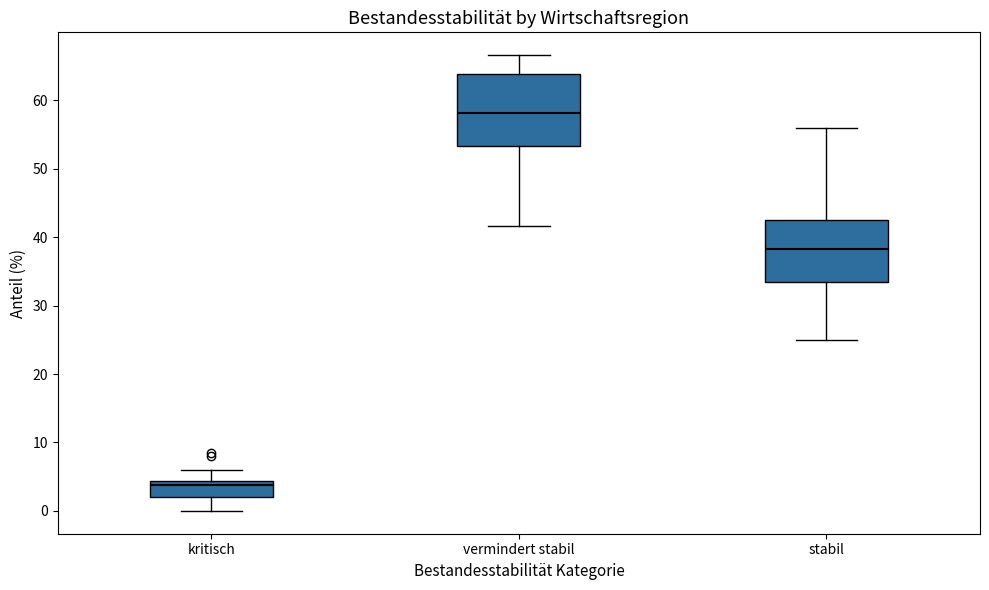

Where does the upper whisker of the box for stabil end on the y-axis? The values are not printed on the chart, so give them approximately, as read against the axis.

56